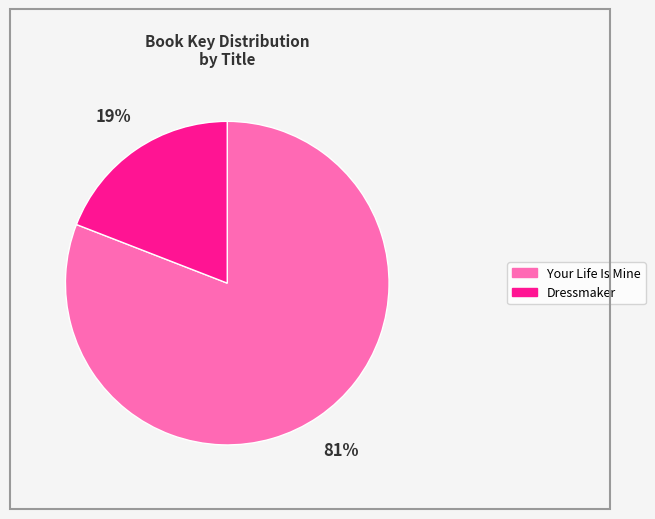

To the nearest percent, what is the difference between the largest and smallest slice percentages?

62%